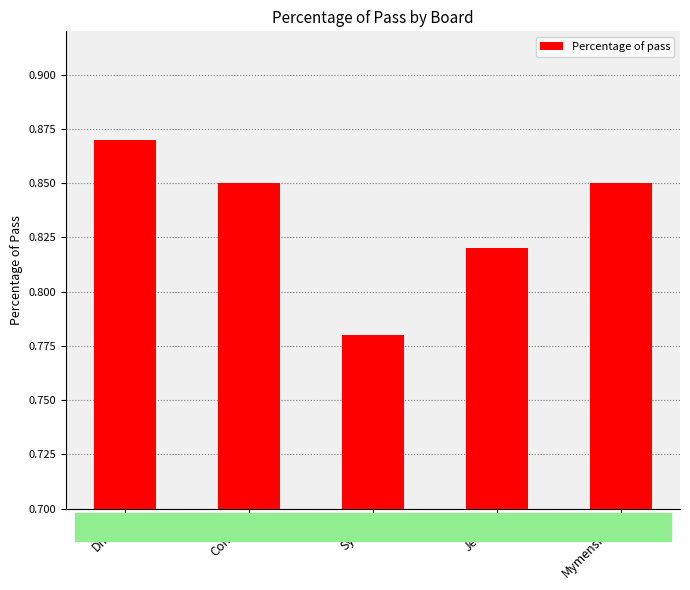

Which category has the lowest value across all series?

Sylhet